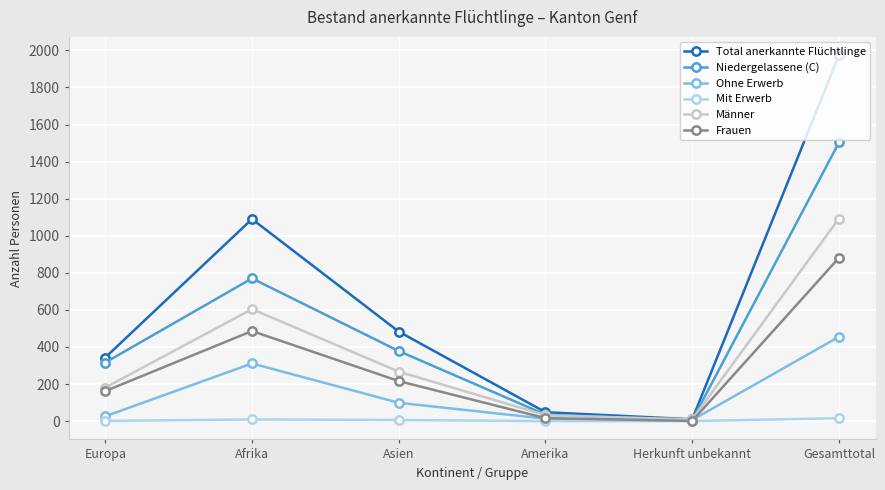

Which category has the lowest value in the Niedergelassene (C) series?

Herkunft unbekannt